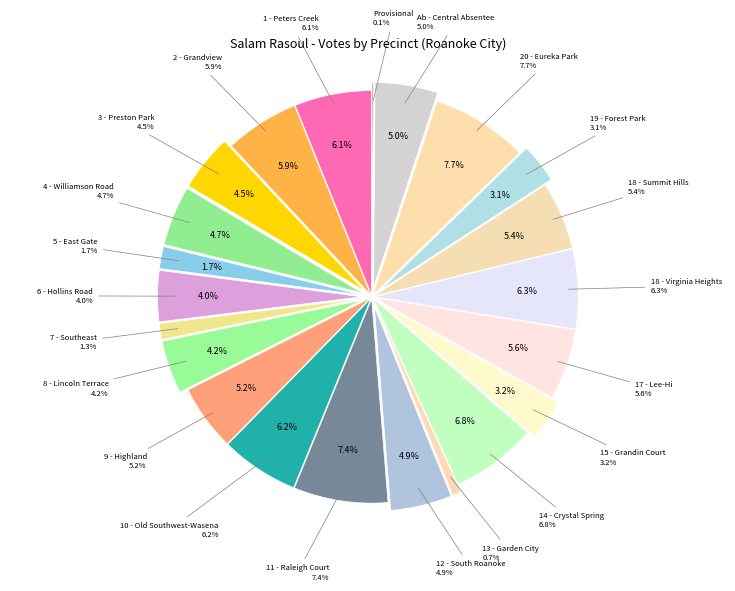

Is 17 - Lee-Hi the majority of the pie?

No